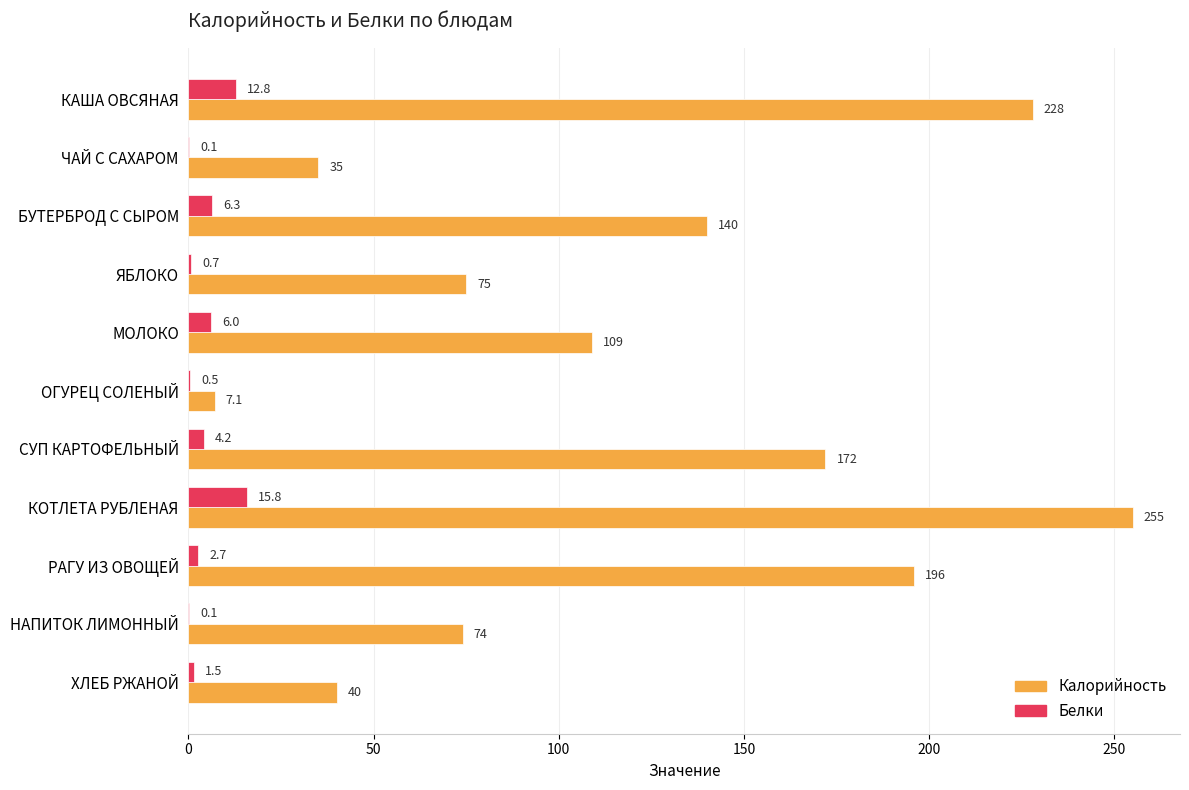

Count the number of categories in the chart.

11